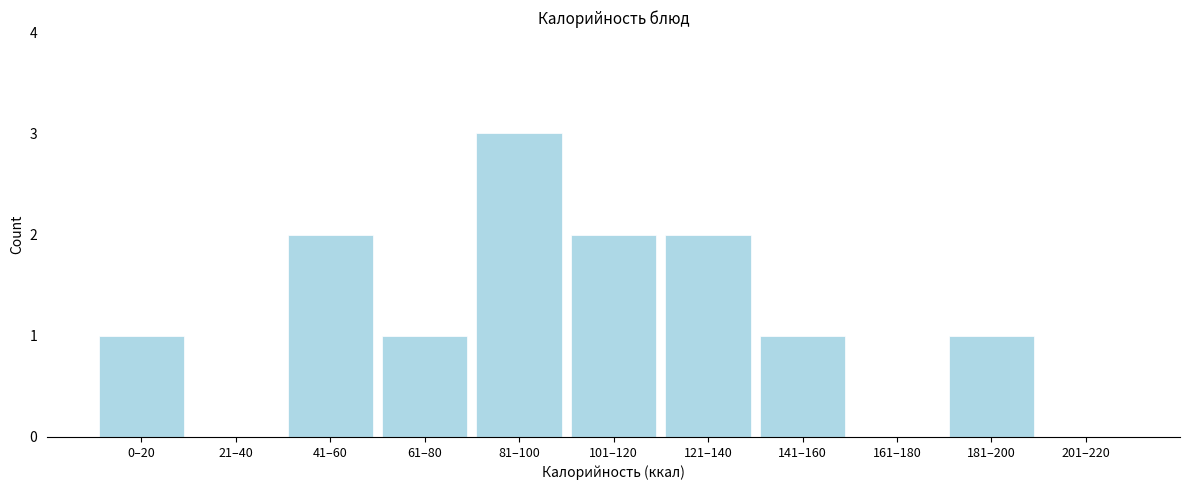

Reading left to right, extract all data points from this chart.

0–20=1	21–40=0	41–60=2	61–80=1	81–100=3	101–120=2	121–140=2	141–160=1	161–180=0	181–200=1	201–220=0